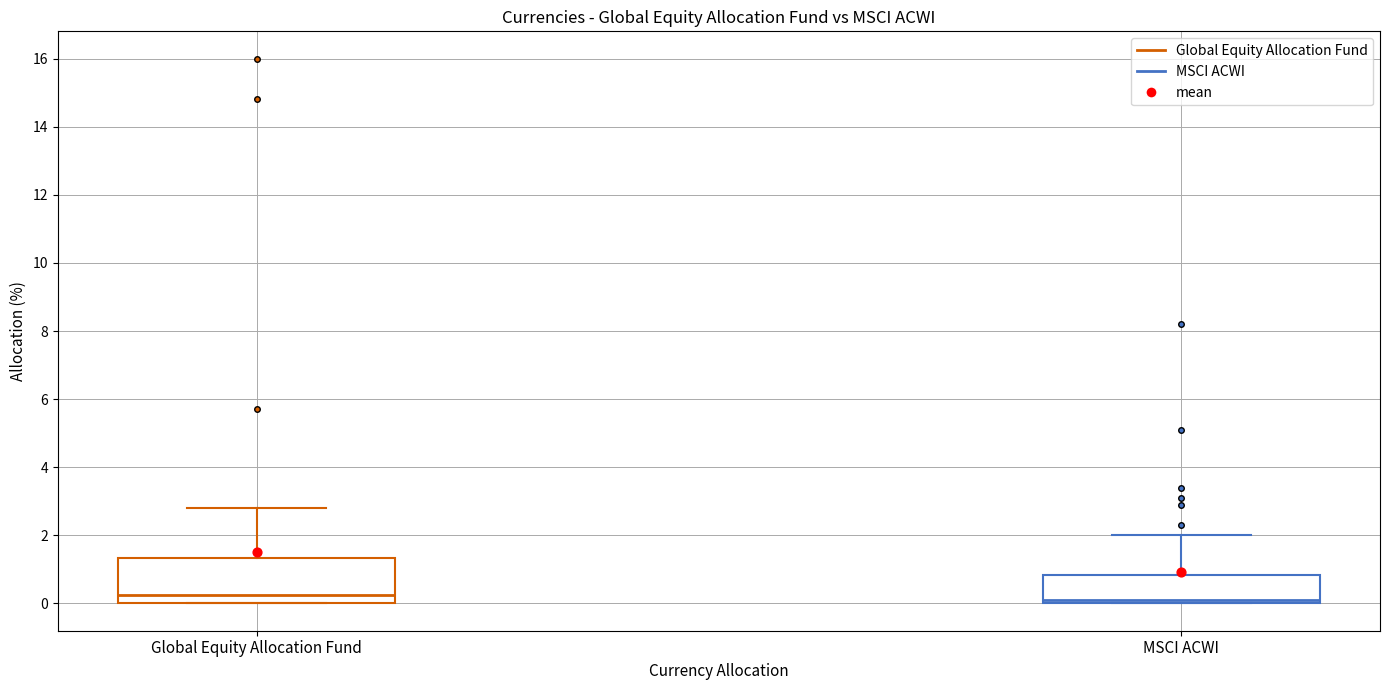

Where does the upper whisker of the box for Global Equity Allocation Fund end on the y-axis? The values are not printed on the chart, so give them approximately, as read against the axis.

2.8